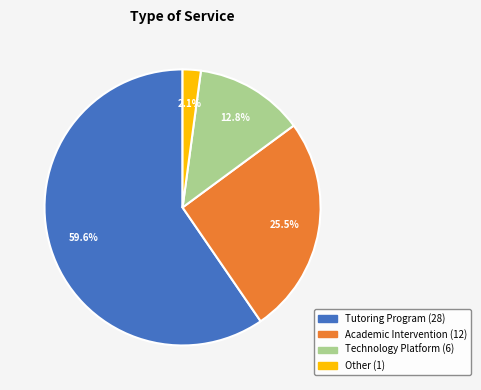

To the nearest percent, what percentage of the pie is Other?

2%